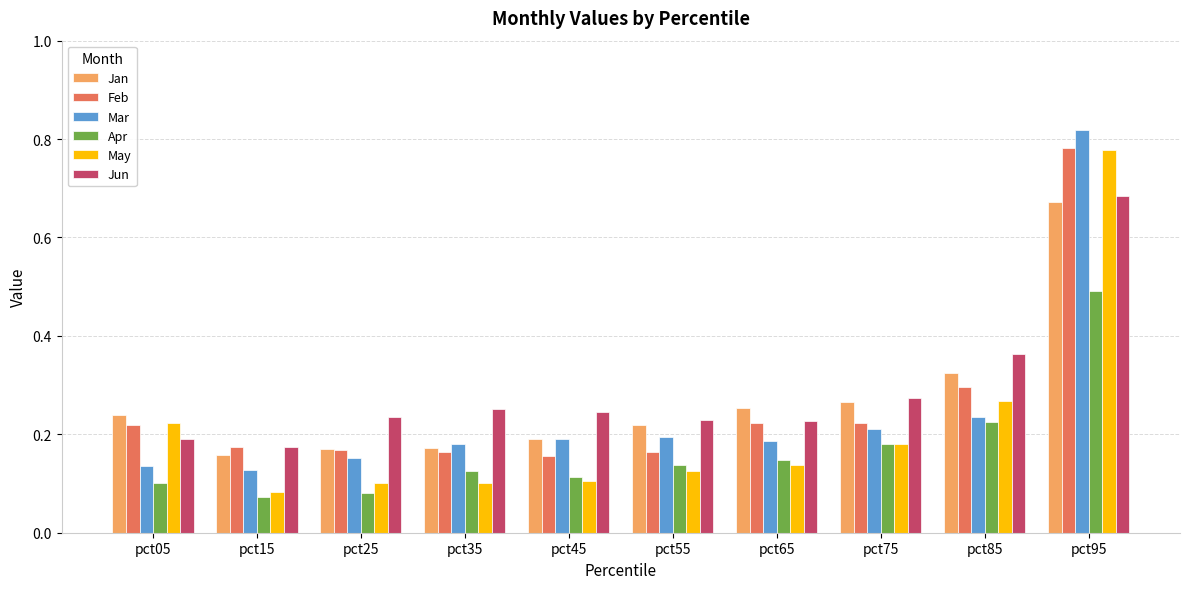

Which category has the highest value in the Jan series?

pct95